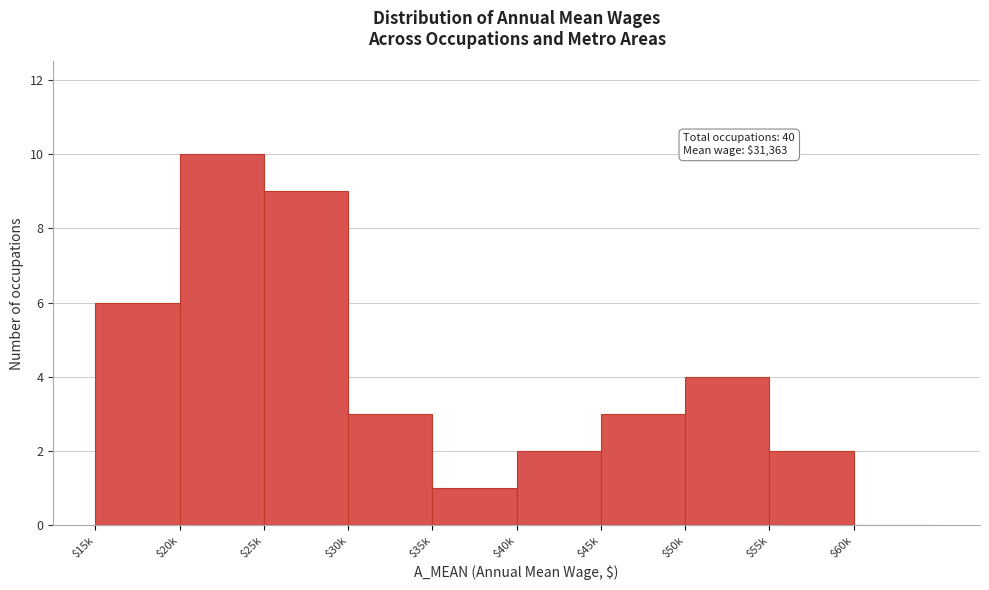

Which category has the highest value across all series?

$20k